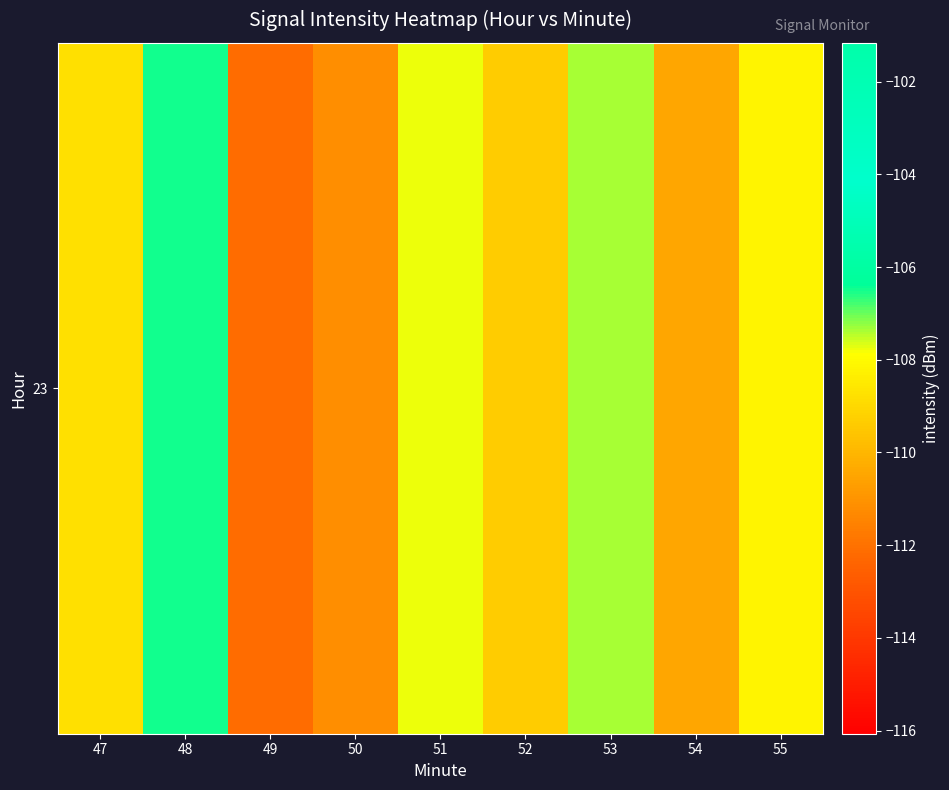

What is the minimum value shown in the chart?

-112.1